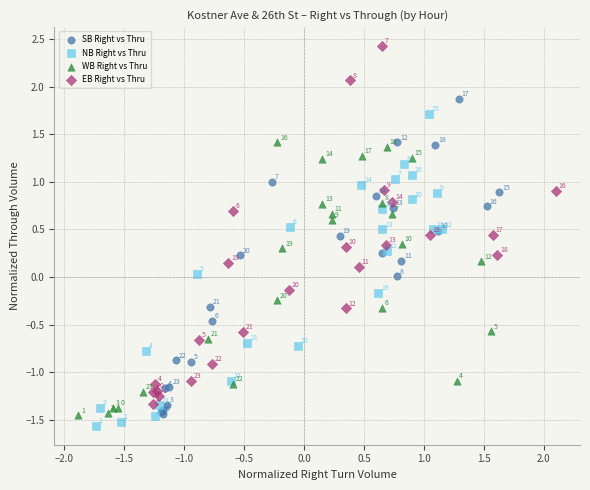

Which series reaches the minimum Y coordinate?

NB Right vs Thru